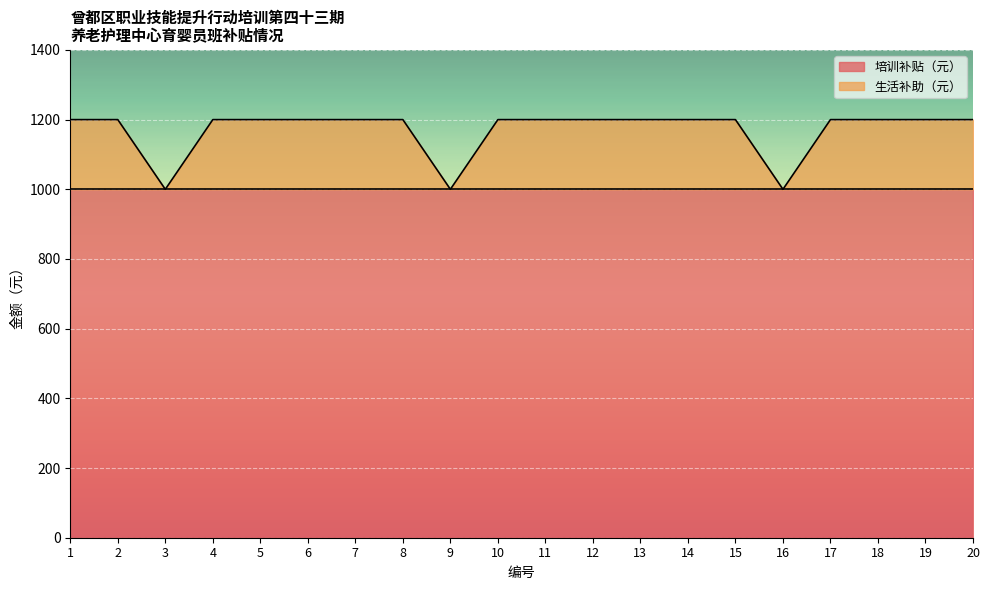

What is the average value?

1170